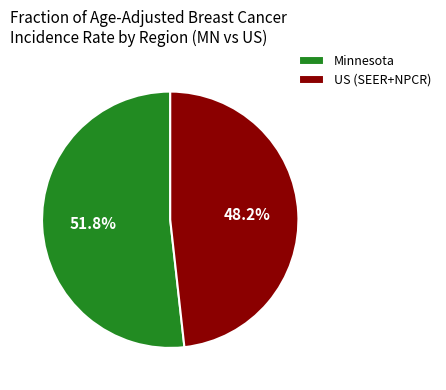

Which category has the biggest portion of the pie?

Minnesota